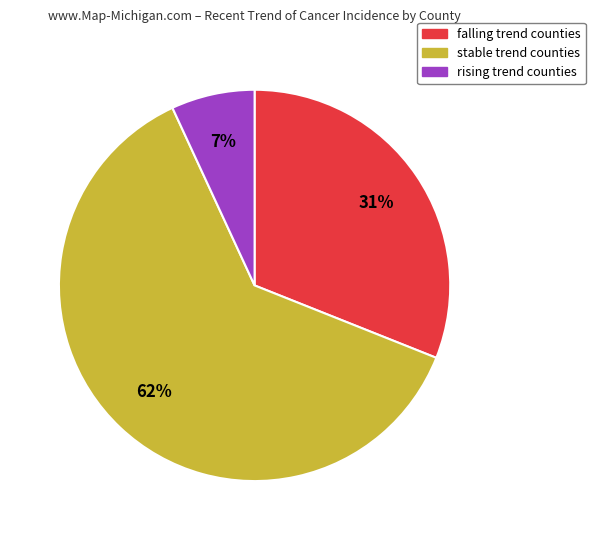

Combined, do rising trend counties and falling trend counties account for over 50%?

No